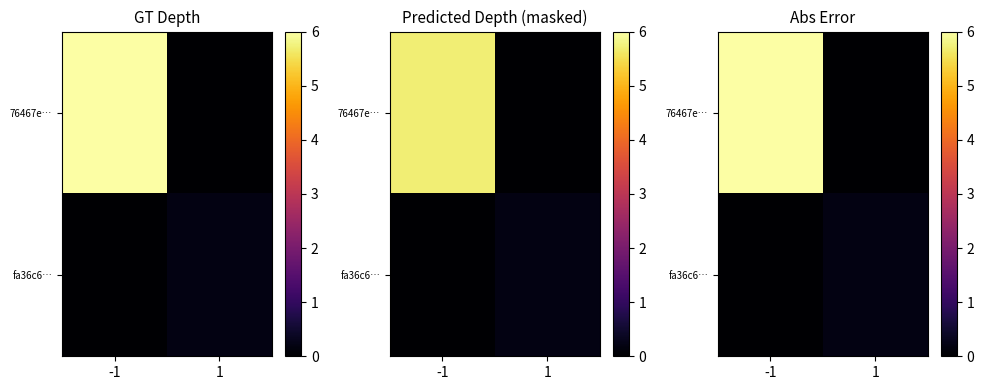

Is it true that fa36c6… equals 0.2 at 1?

True